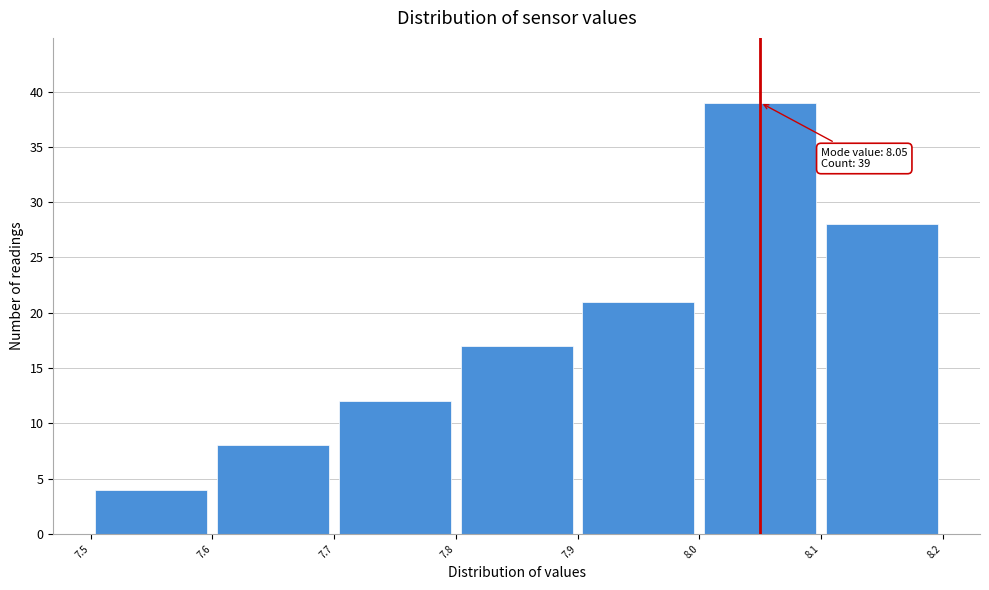

Which range on the x-axis has the tallest bar?

8.0 to 8.1